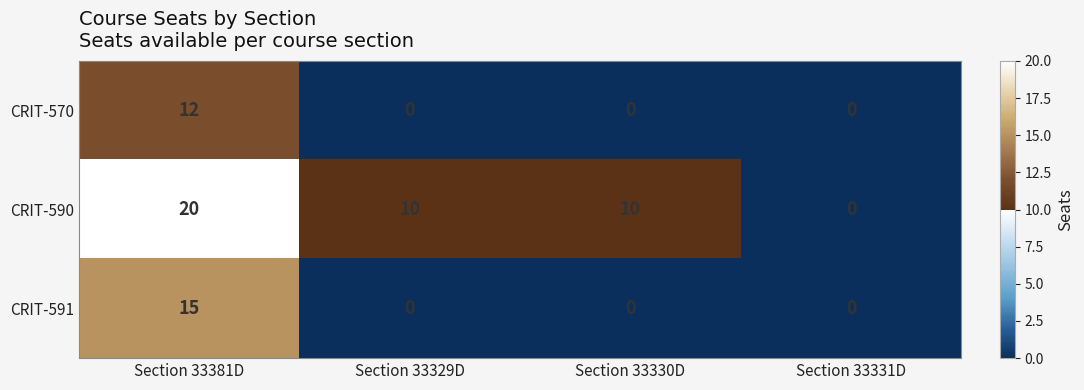

What is the total value across all series at Section 33330D?

10